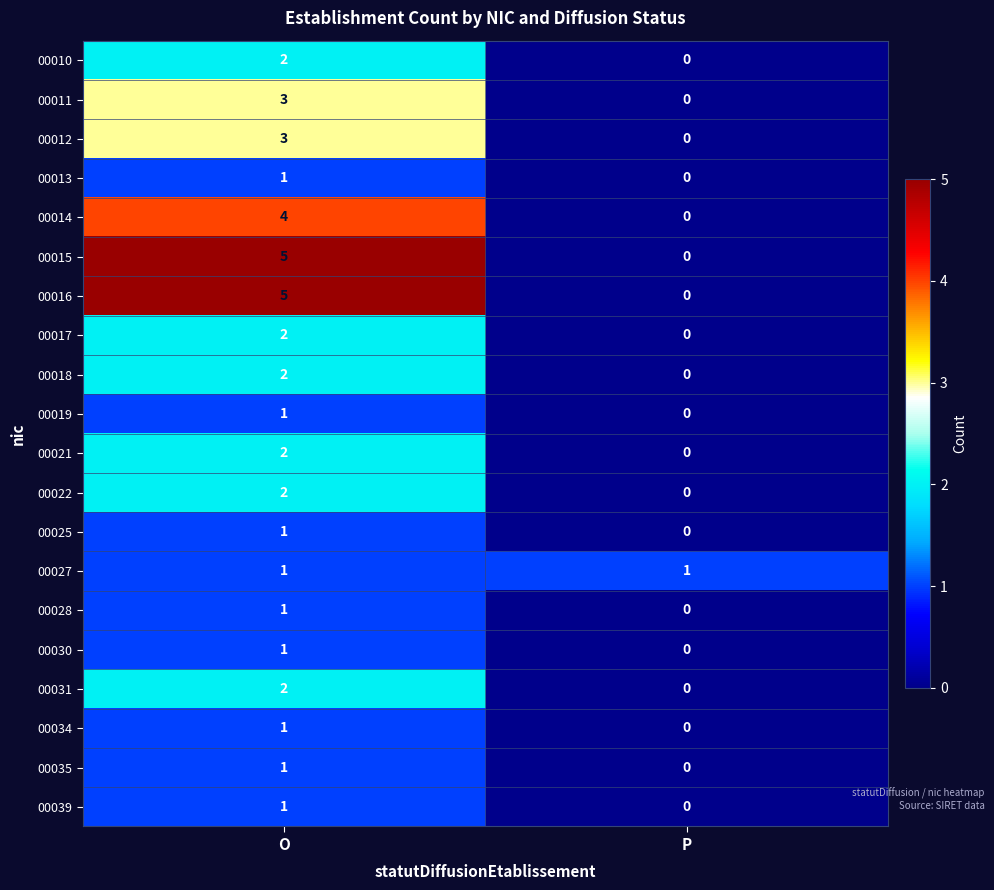

Where is 00025 nearest to the value 0?

P